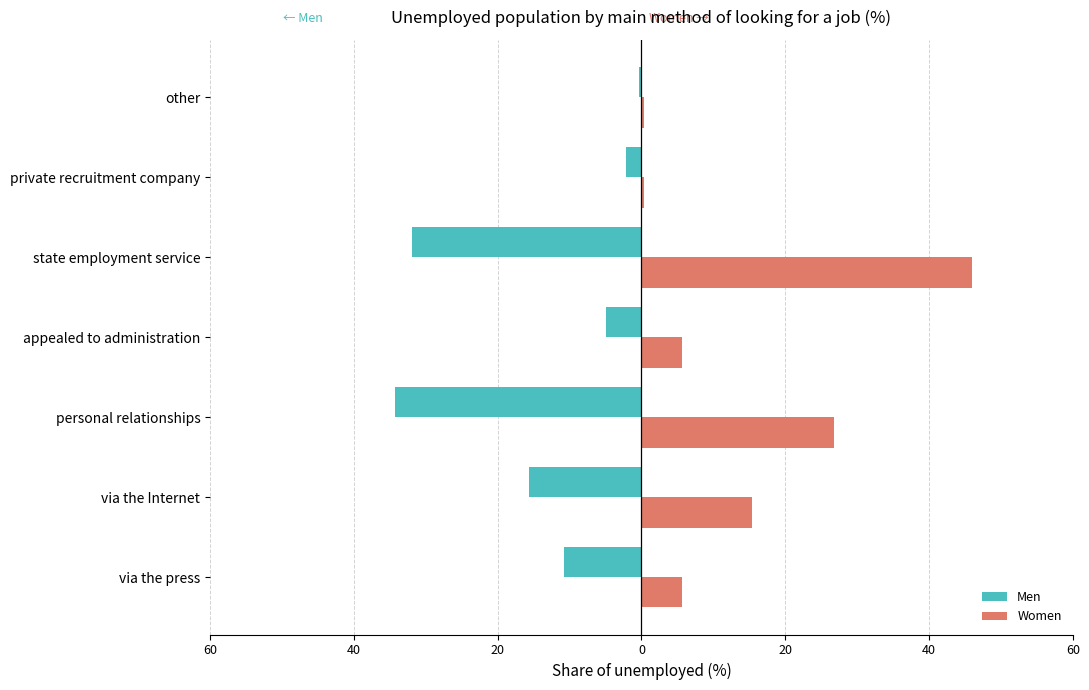

What are all the series names shown in the legend?

Men, Women